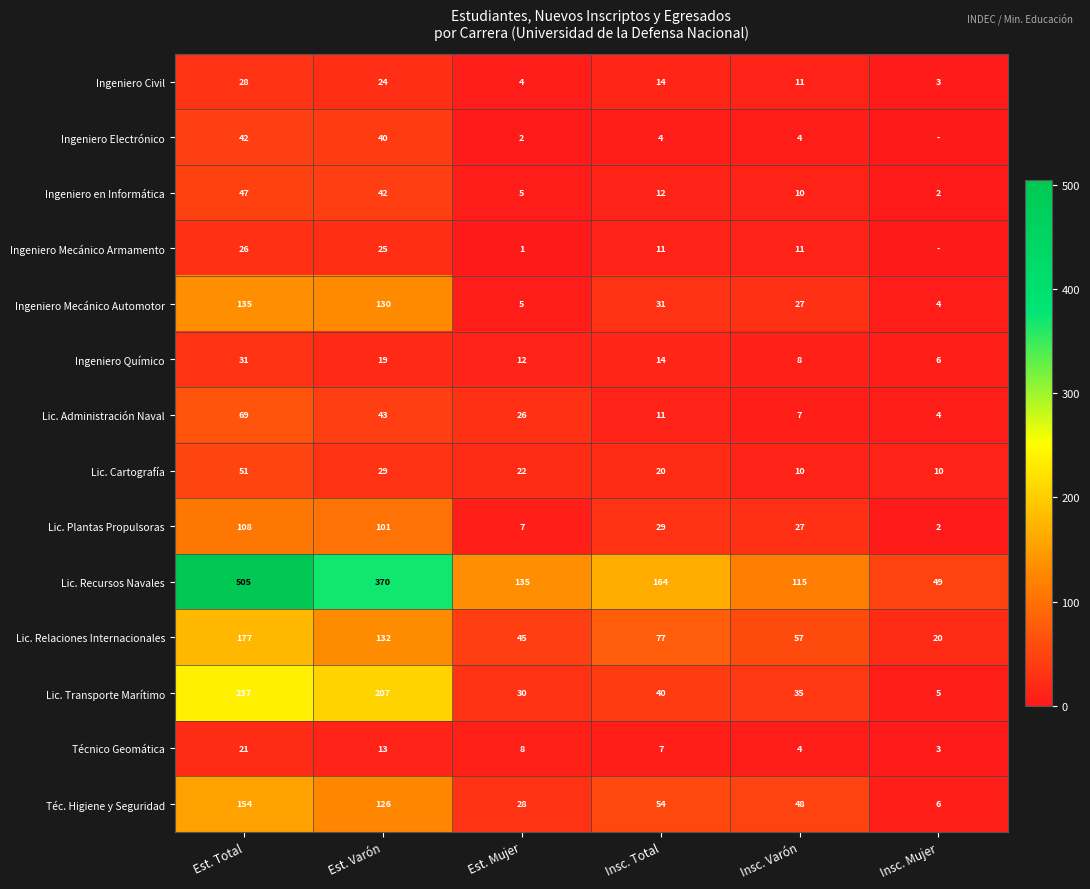

What is the sum of the Ingeniero Químico values at Est. Total and Insc. Mujer?

37